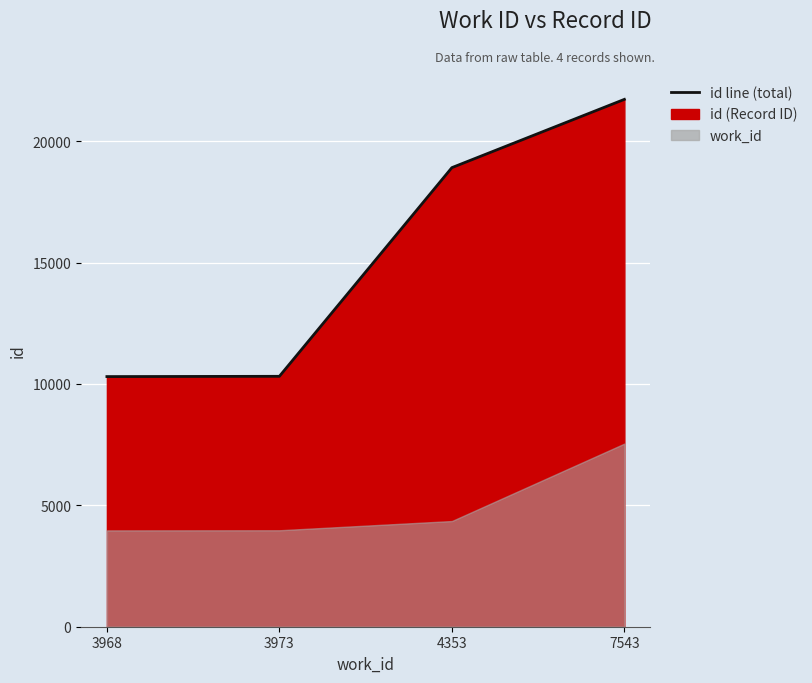

How many lines are shown in the chart?

1